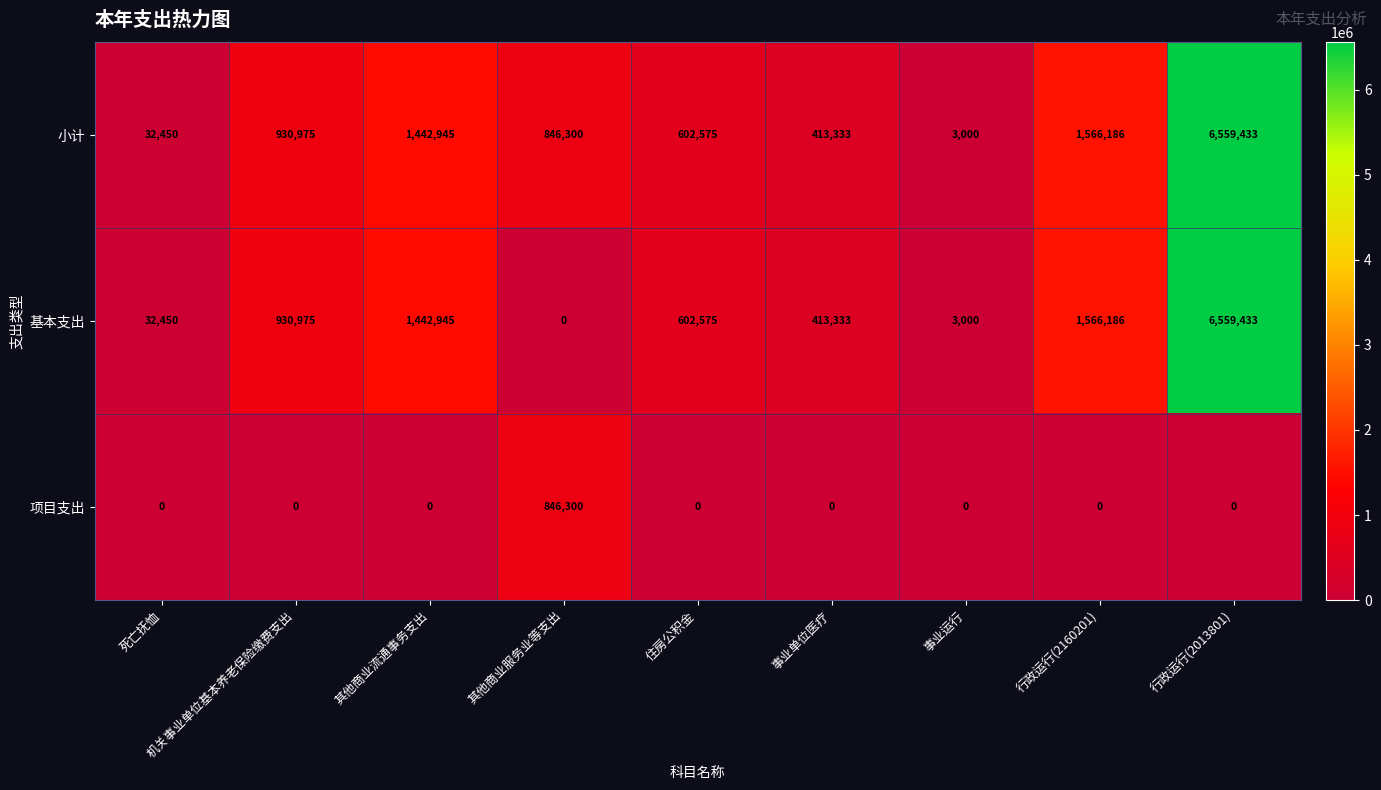

Rank the categories by 基本支出 value from highest to lowest.

行政运行(2013801), 行政运行(2160201), 其他商业流通事务支出, 机关事业单位基本养老保险缴费支出, 住房公积金, 事业单位医疗, 死亡抚恤, 事业运行, 其他商业服务业等支出